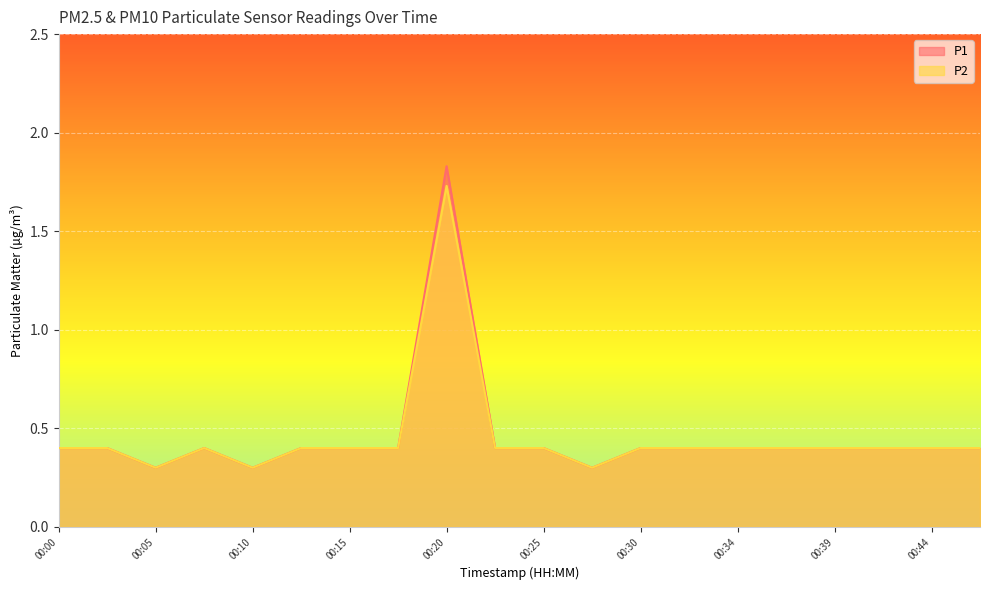

What is the value of the P2 point at the 11th from the left?

0.4